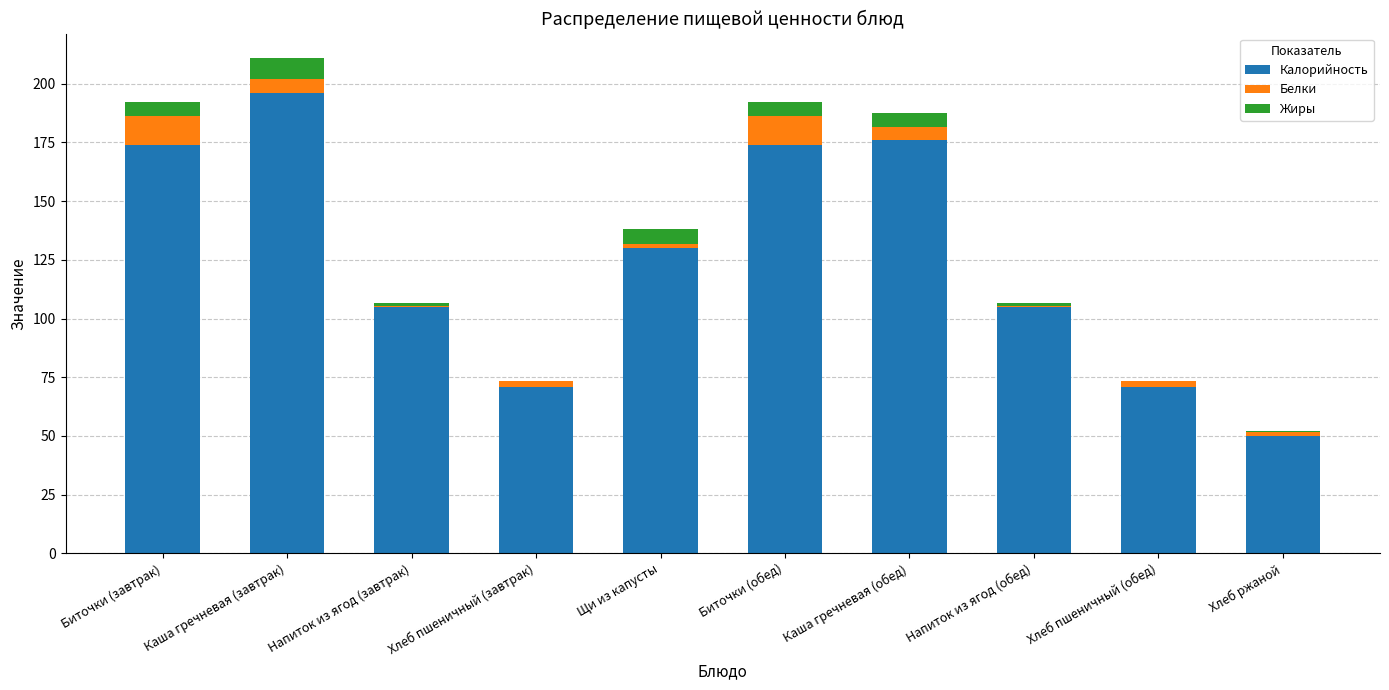

What is the highest value of the Калорийность series?

196.0